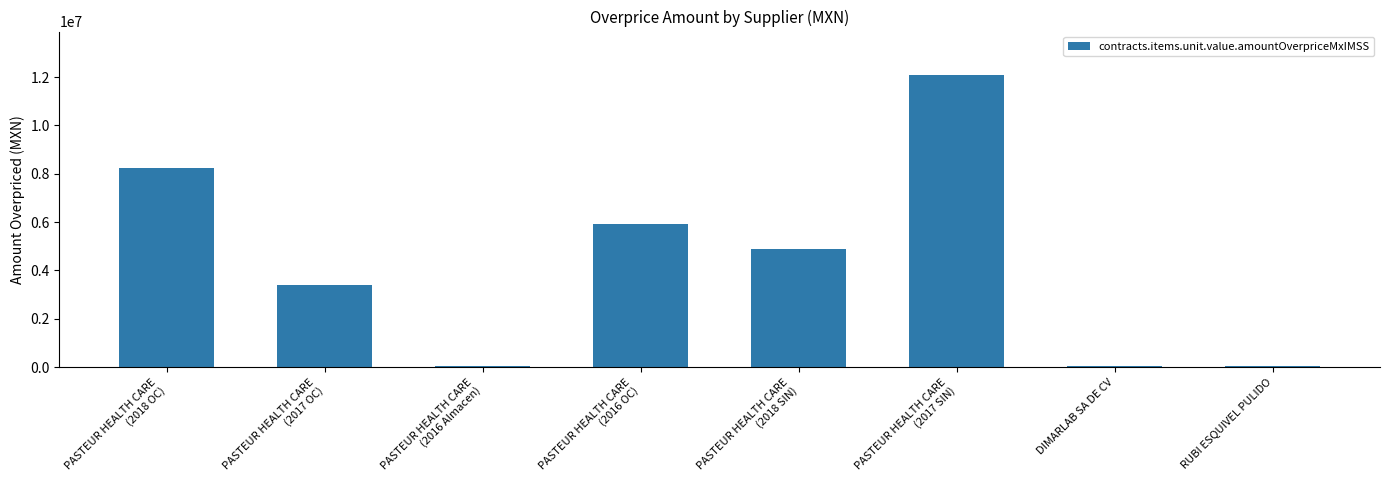

What is the maximum value shown in the chart?

12077085.7